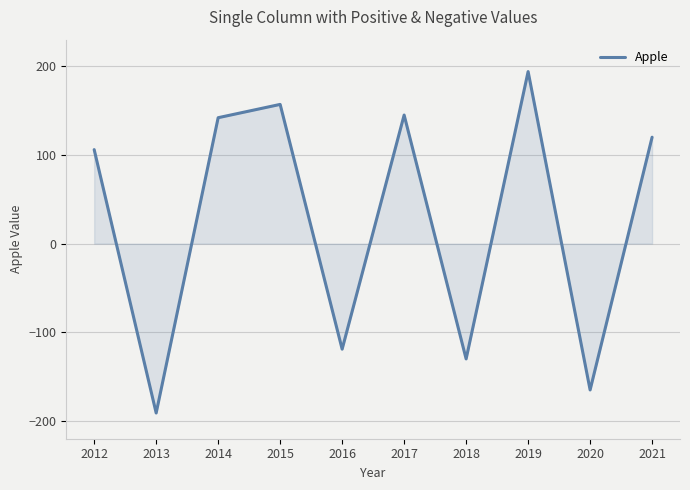

What is the change in value from 2016 to 2018?

-11